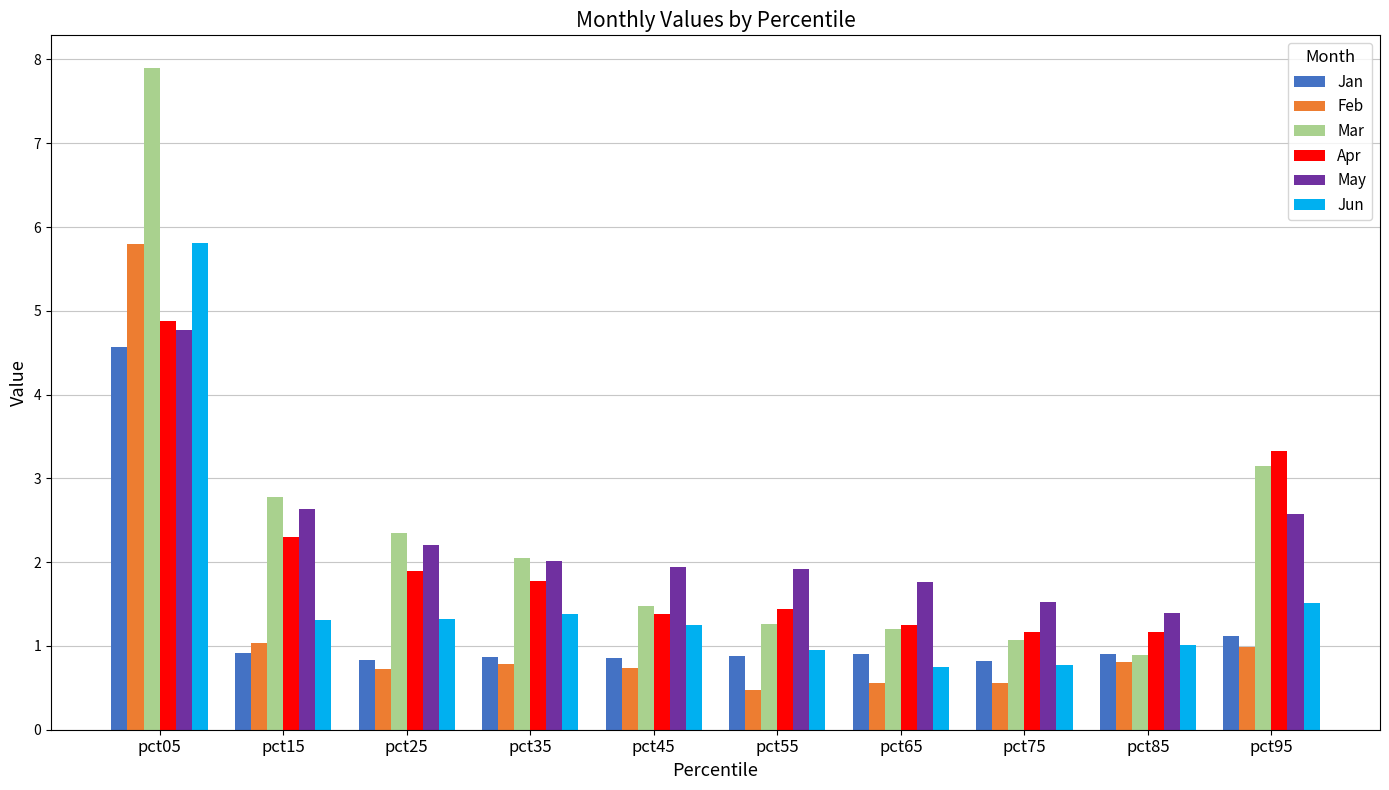

Where does the Mar series first go above 2?

pct05